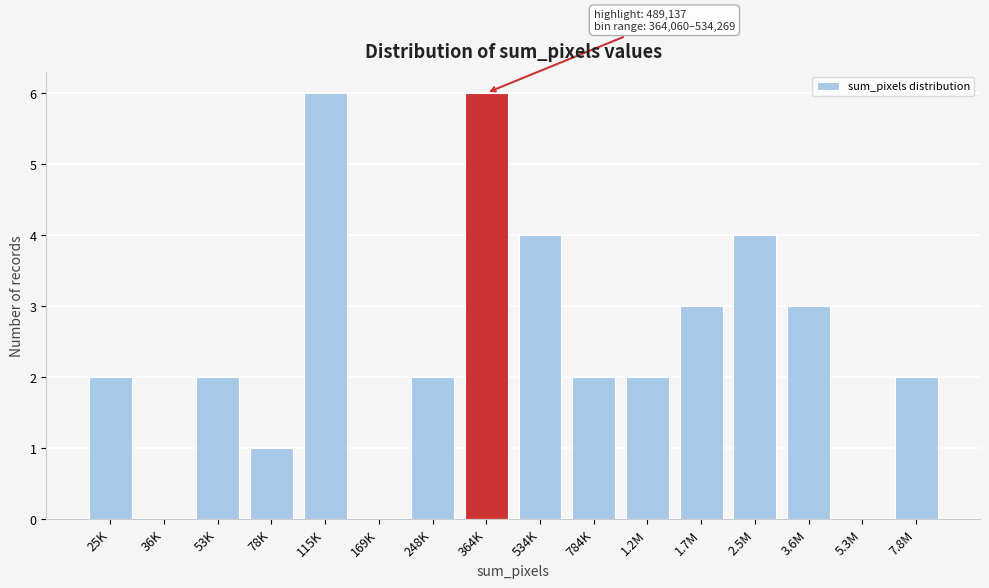

Reading left to right, what are all the values shown in this chart?

25K=2	36K=0	53K=2	78K=1	115K=6	169K=0	248K=2	364K=6	534K=4	784K=2	1.2M=2	1.7M=3	2.5M=4	3.6M=3	5.3M=0	7.8M=2